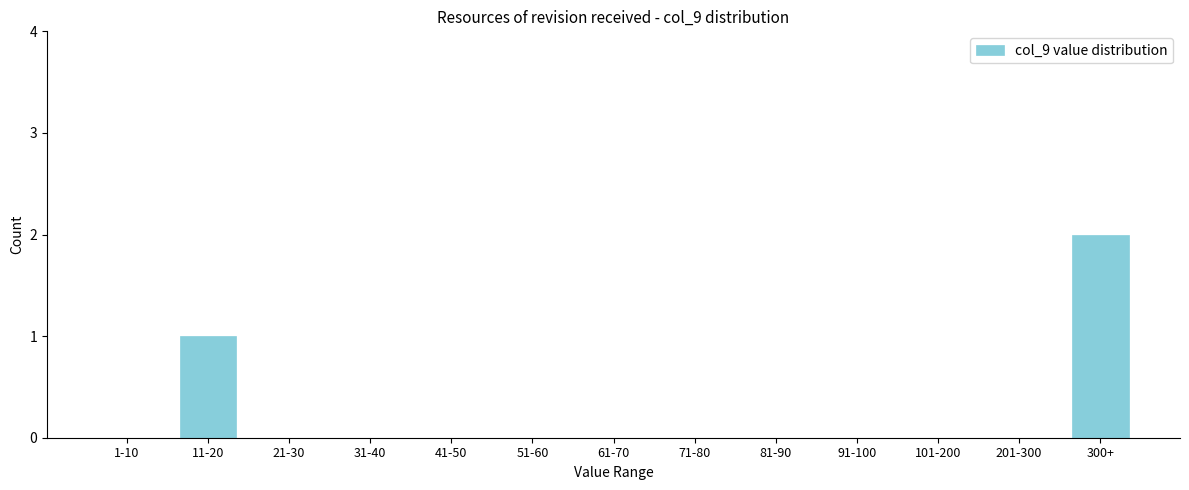

Reading right to left, extract all data points from this chart.

300+=2	201-300=0	101-200=0	91-100=0	81-90=0	71-80=0	61-70=0	51-60=0	41-50=0	31-40=0	21-30=0	11-20=1	1-10=0